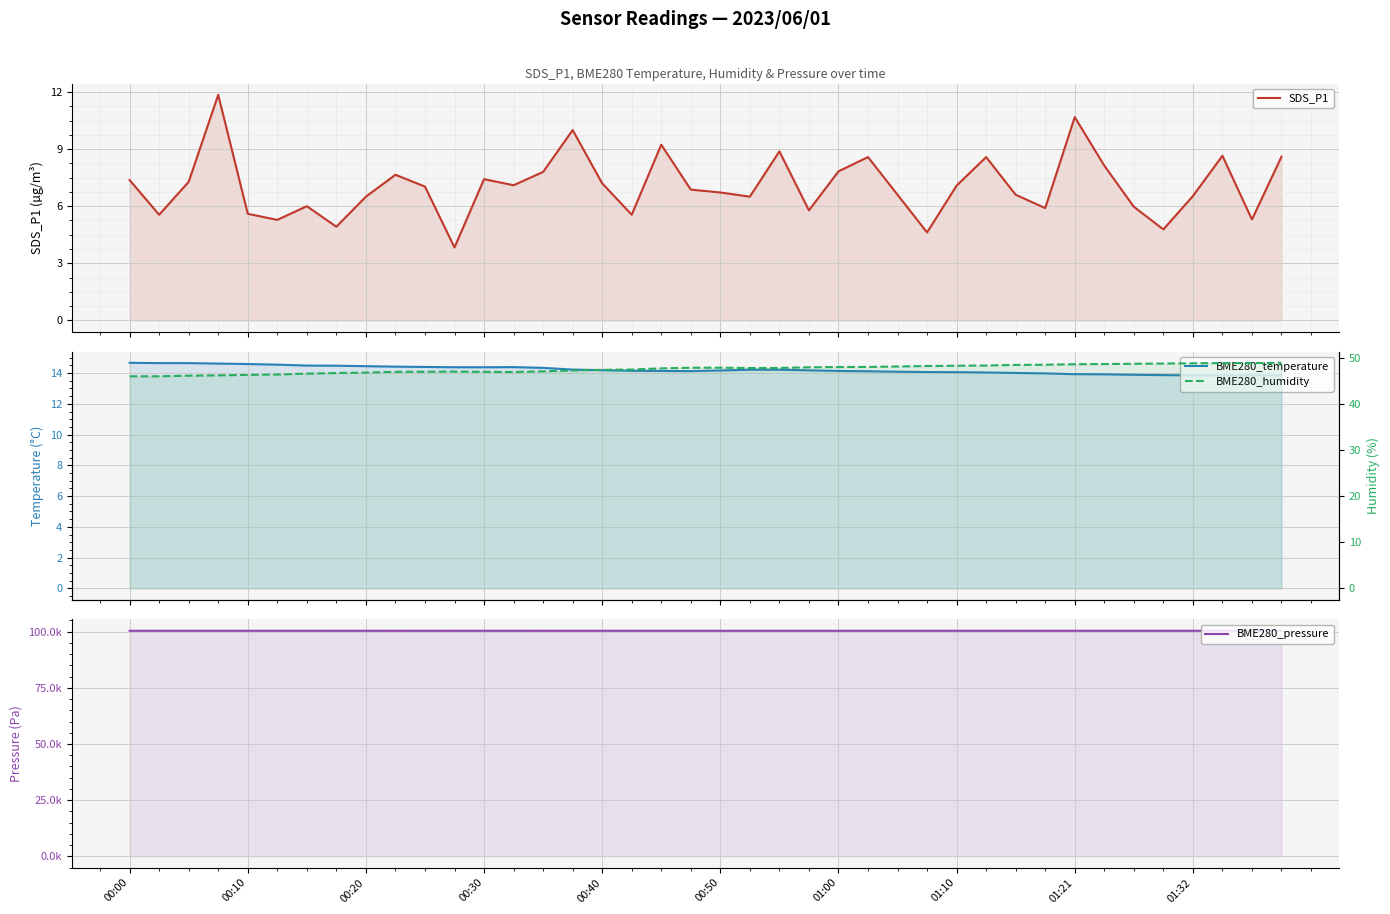

Between 11 and 01:21, which is larger?

01:21